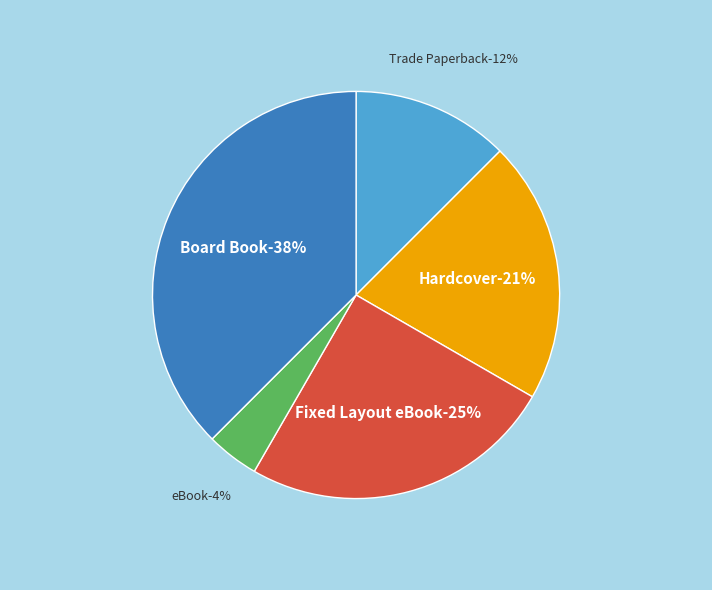

Rank the categories by value from highest to lowest.

Board Book, Fixed Layout eBook, Hardcover, Trade Paperback, eBook